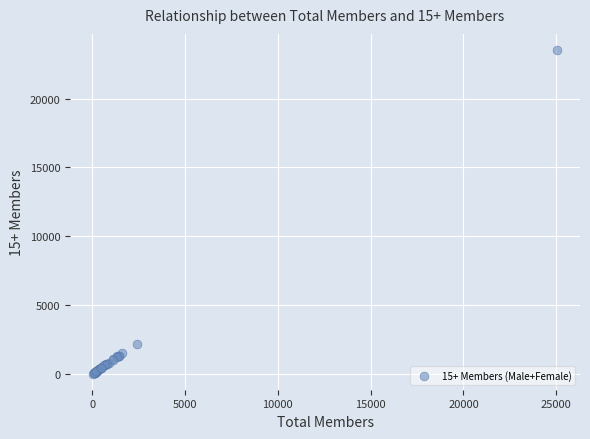

What Y value in the scatter plot is closest to 11782?

2212